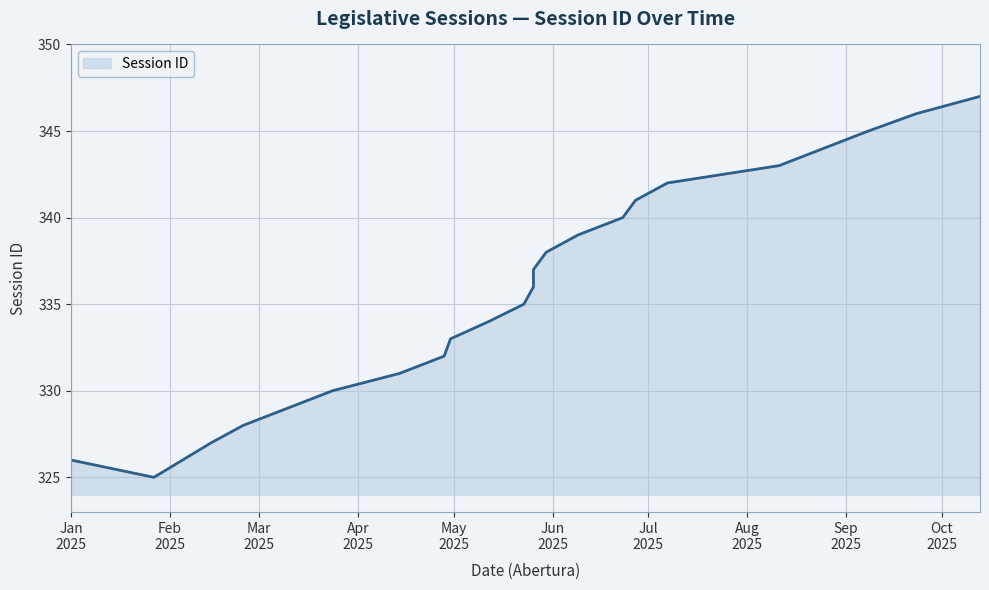

What is the label of the 20th point from the left?

2025-08-25